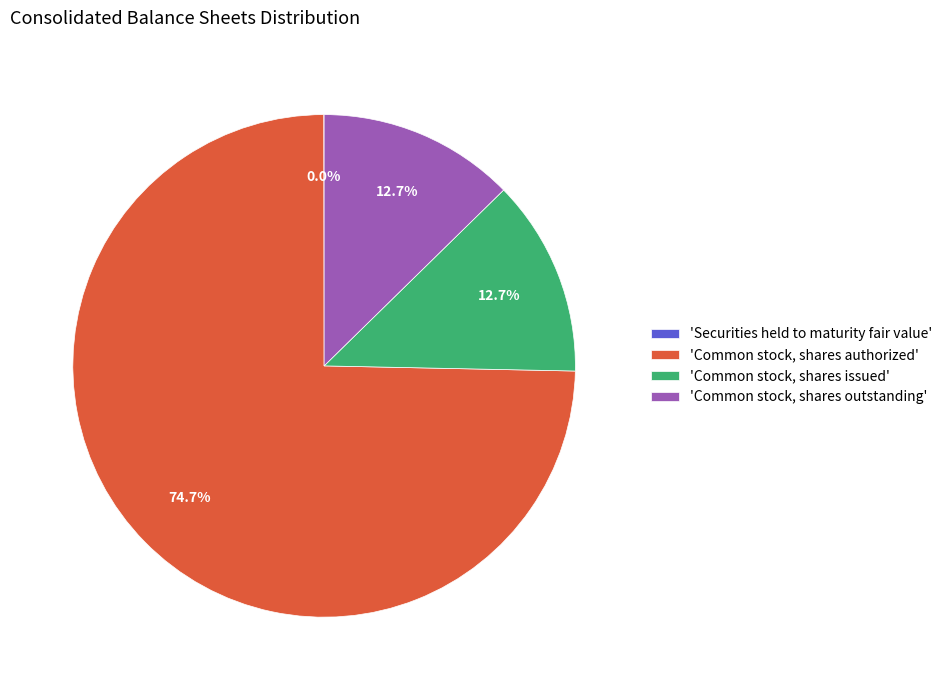

Combined, do 'Common stock, shares issued' and 'Common stock, shares authorized' account for over 50%?

Yes